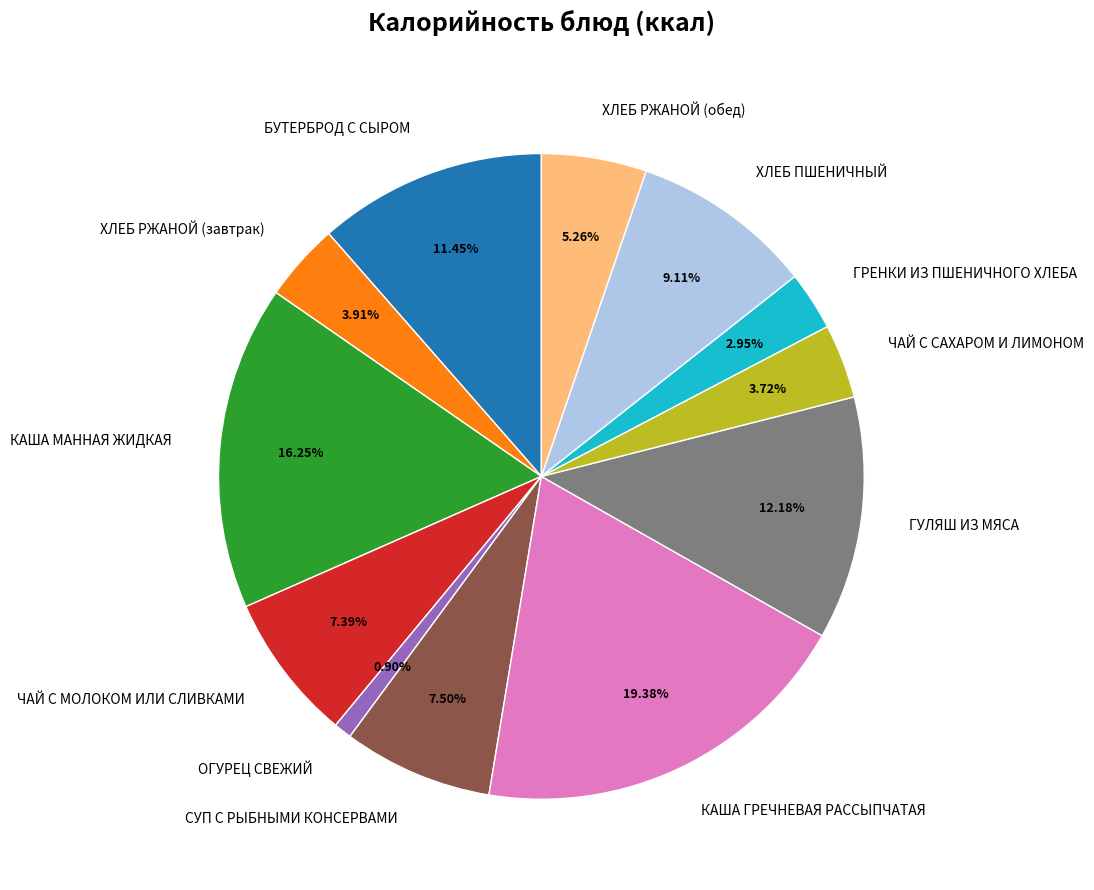

To the nearest percent, what is the difference between the largest and smallest slice percentages?

18%